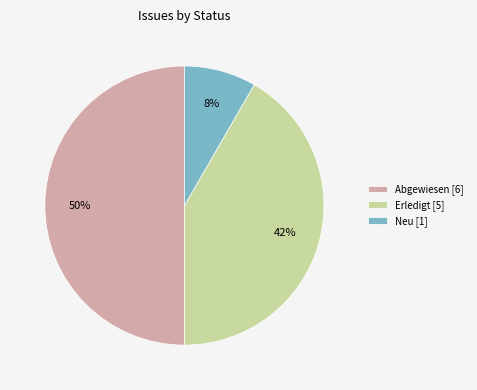

How many slices are in this pie chart?

3